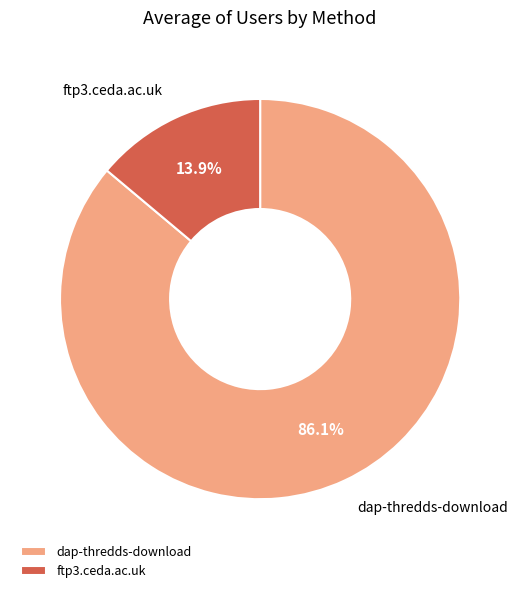

What is the majority slice?

dap-thredds-download